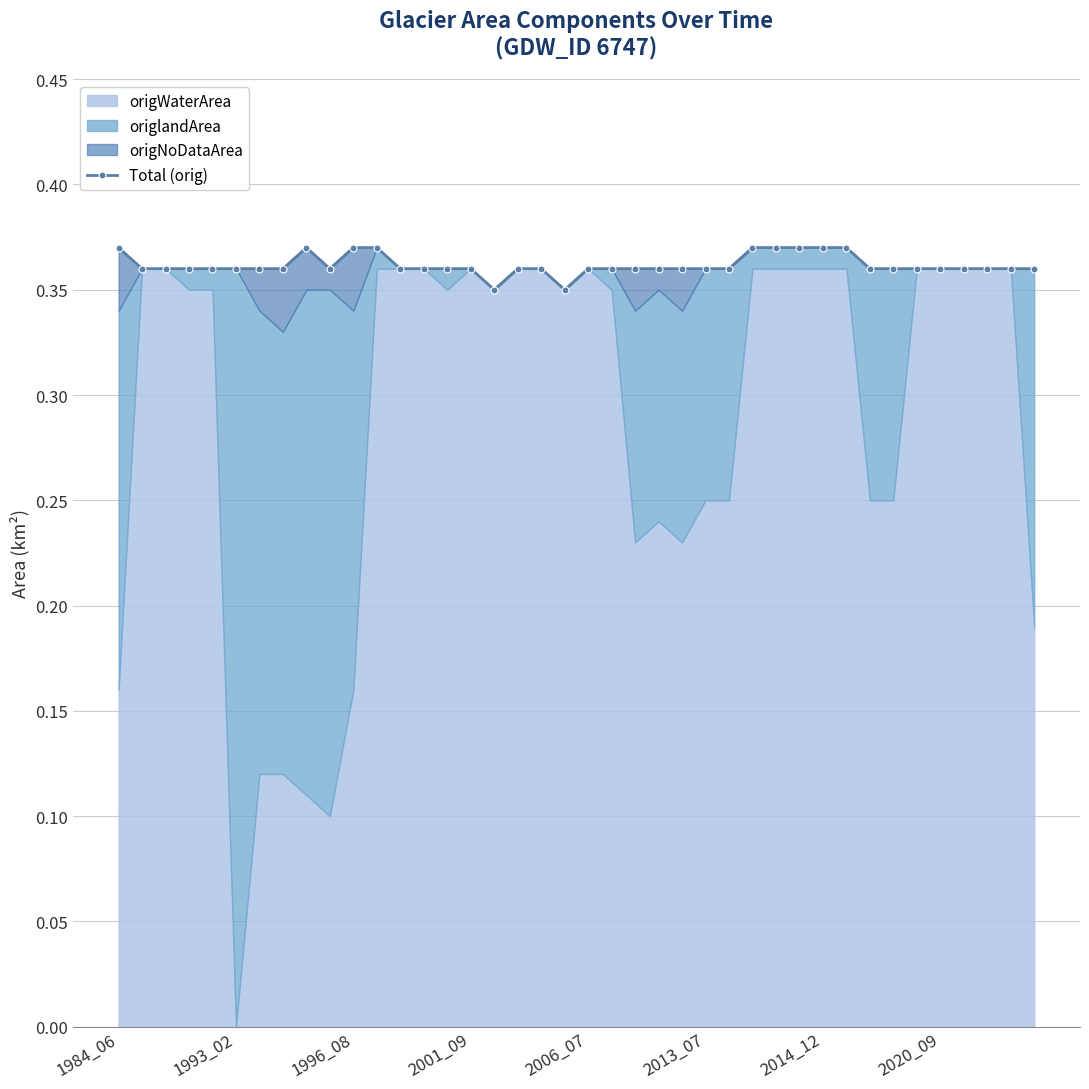

How many points are lower than both their immediate neighbors (excluding endpoints)?

4